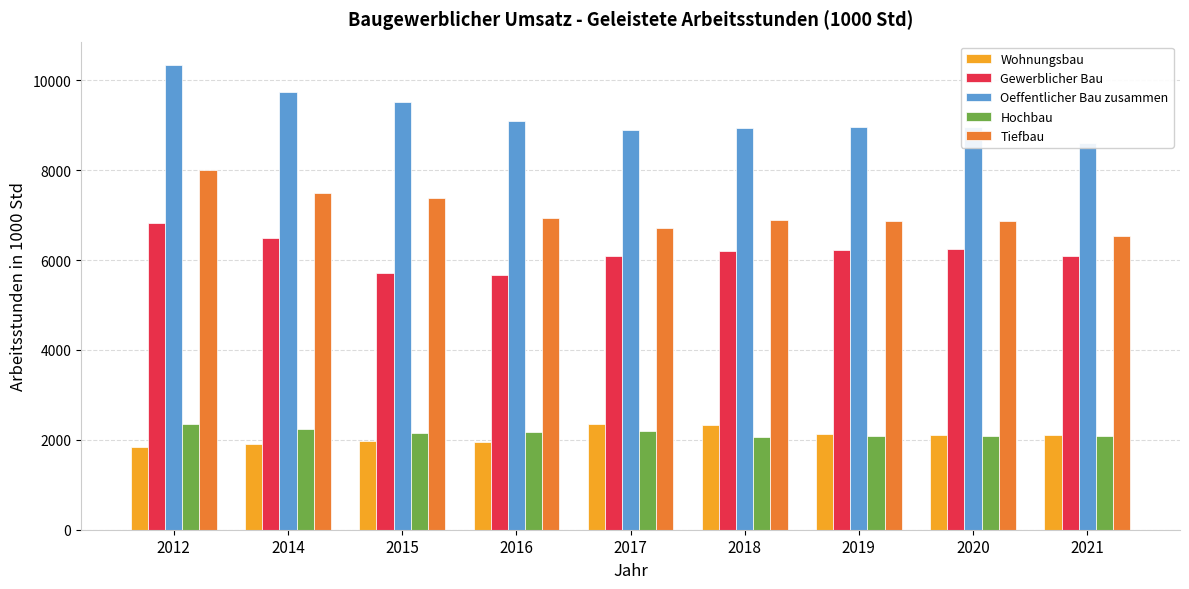

Rank the series at 2012 from highest to lowest value.

Oeffentlicher Bau zusammen, Tiefbau, Gewerblicher Bau, Hochbau, Wohnungsbau